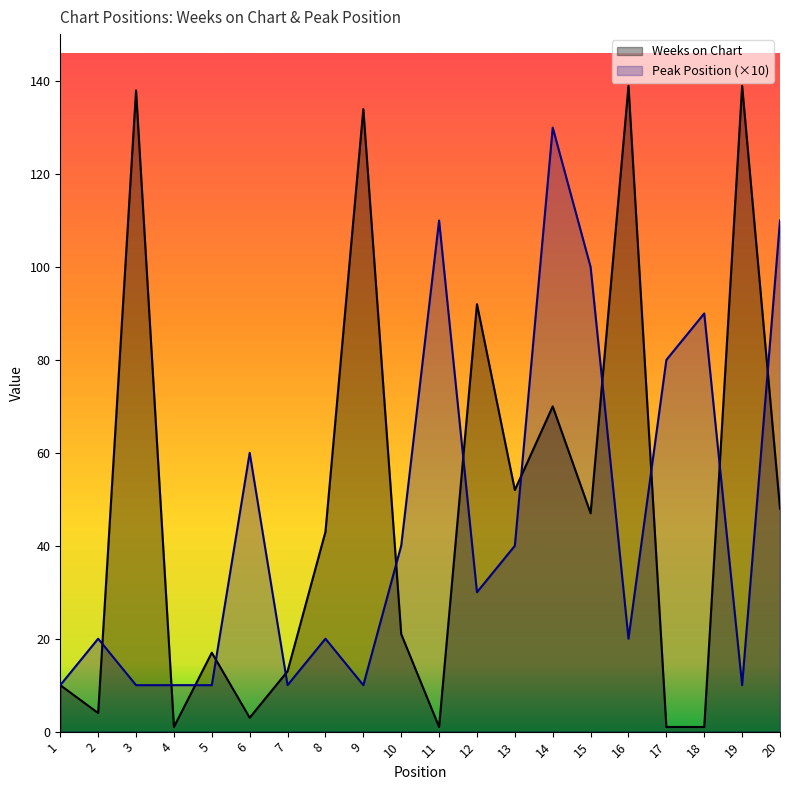

Reading left to right, extract all data points from this chart.

Weeks on Chart: 10	4	138	1	17	3	13	43	134	21	1	92	52	70	47	139	1	1	139	48
Peak Position: 10	20	10	10	10	60	10	20	10	40	110	30	40	130	100	20	80	90	10	110